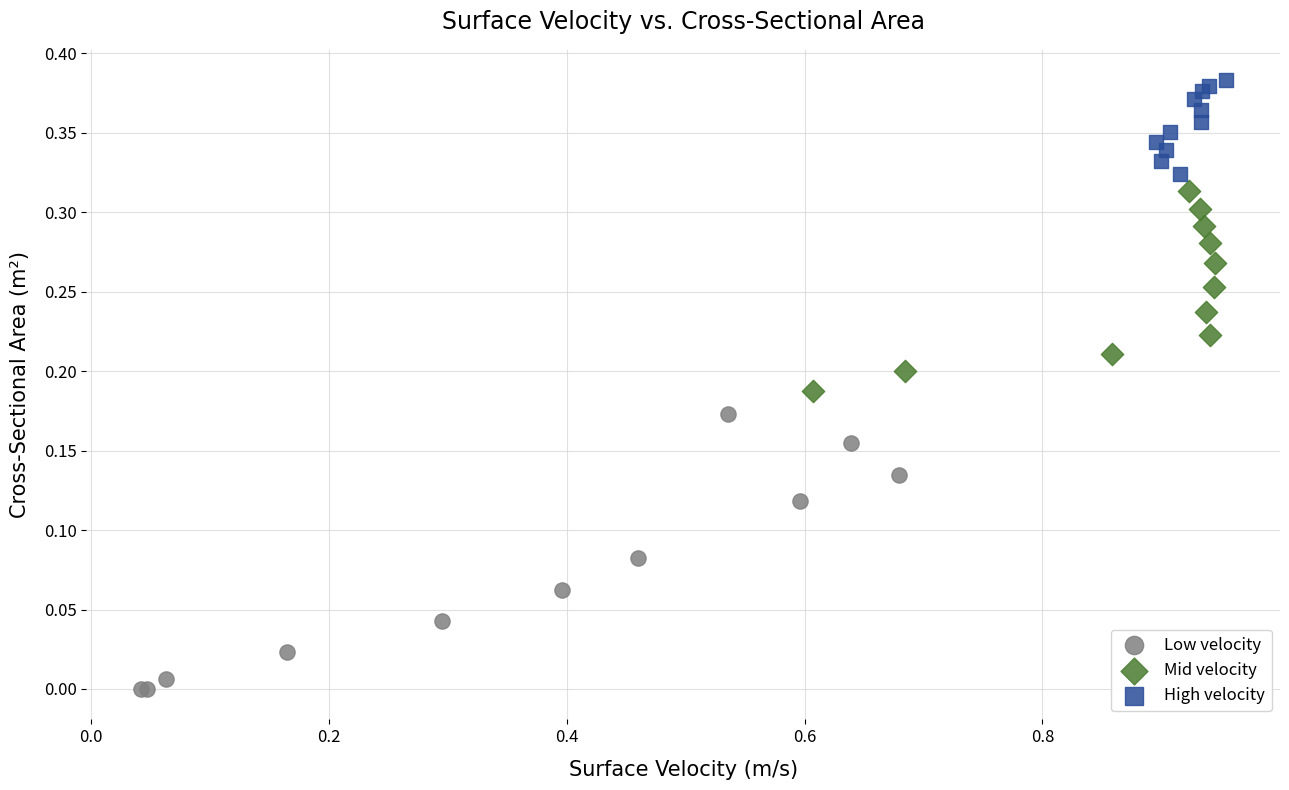

What are all the series names shown in the legend?

Low velocity, Mid velocity, High velocity